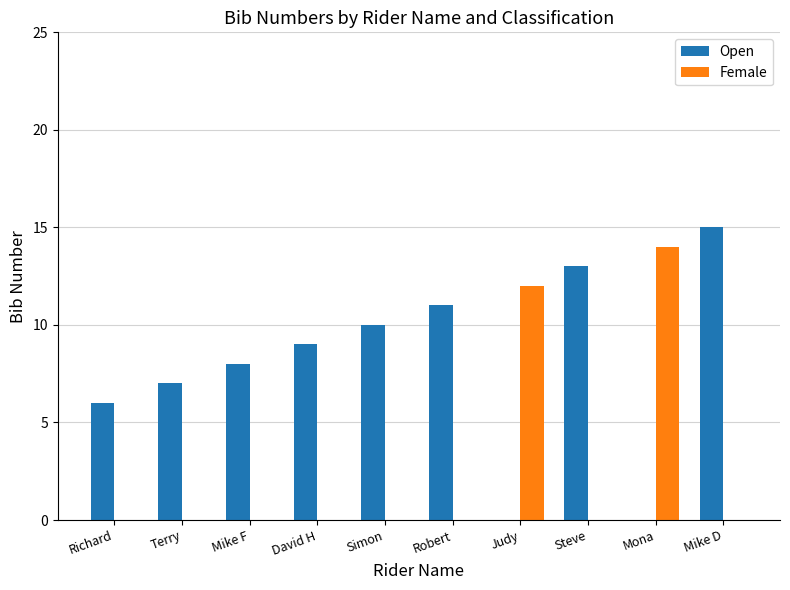

What are all the series names shown in the legend?

Open, Female